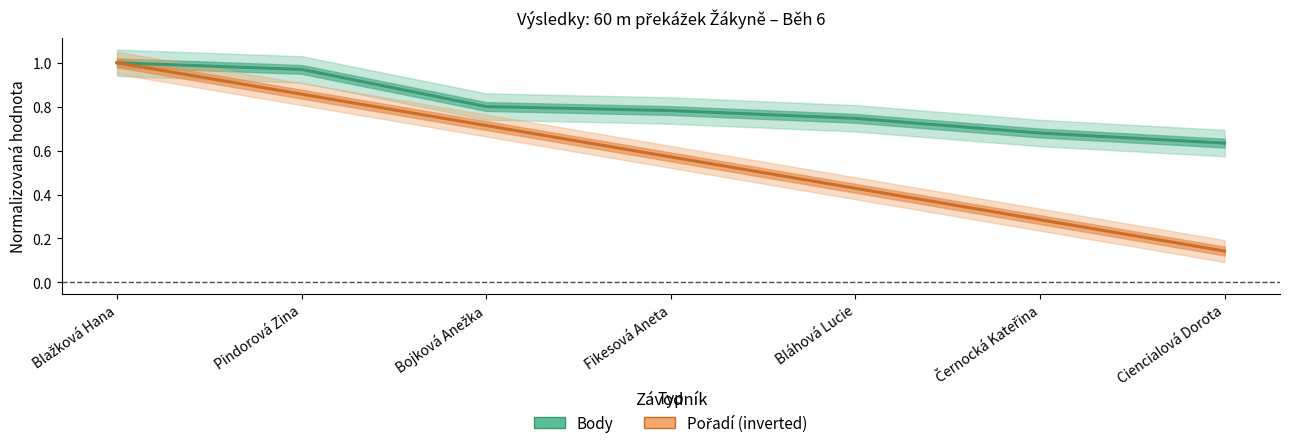

What is the label of the 7th point from the right?

Blažková Hana